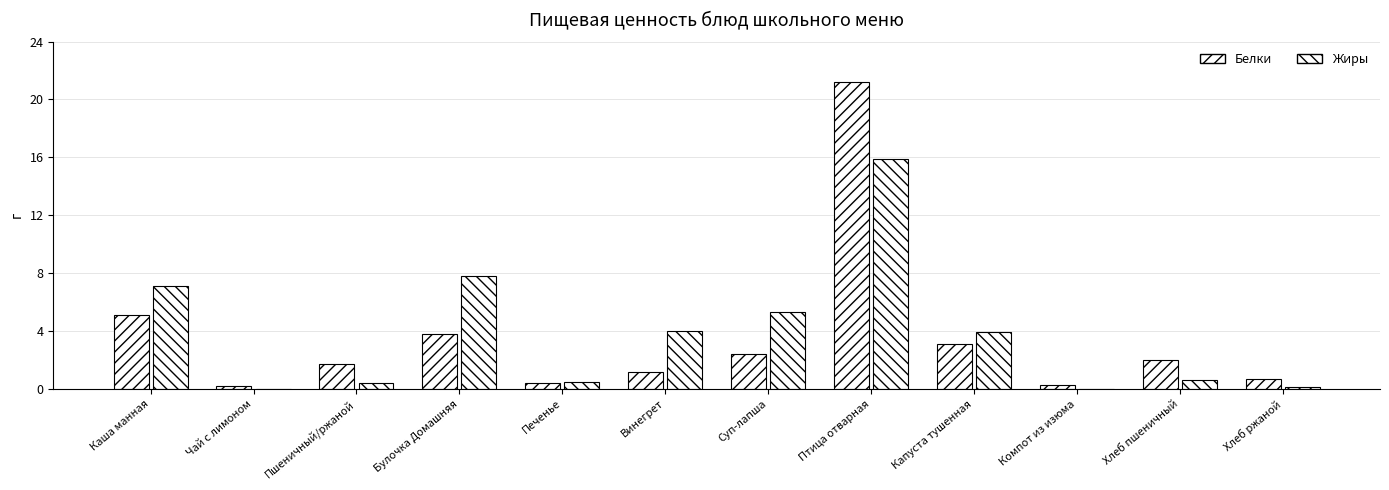

What is the total value across all series at Печенье?

0.9